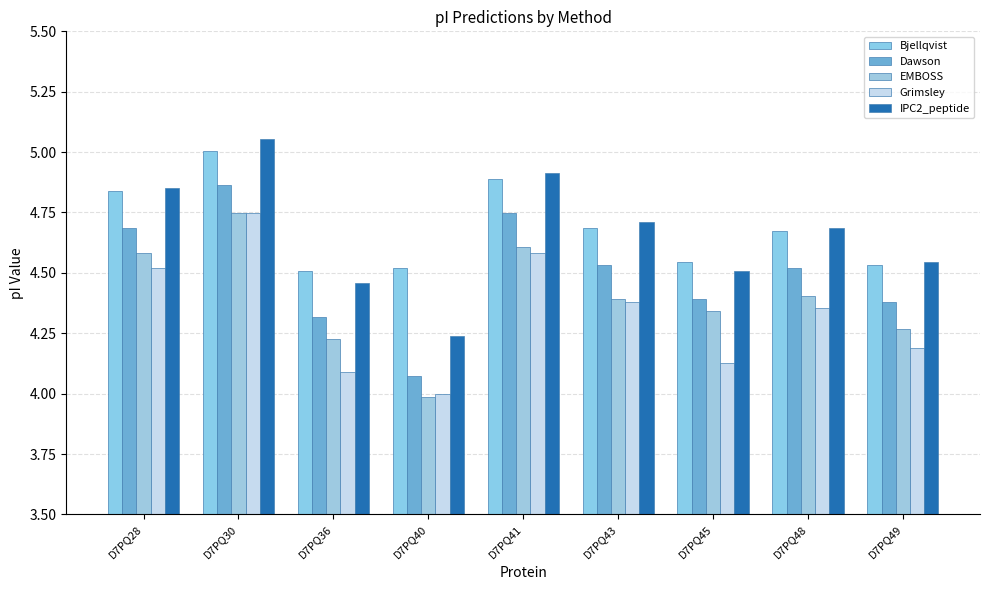

How many values in the EMBOSS series are below 4?

1